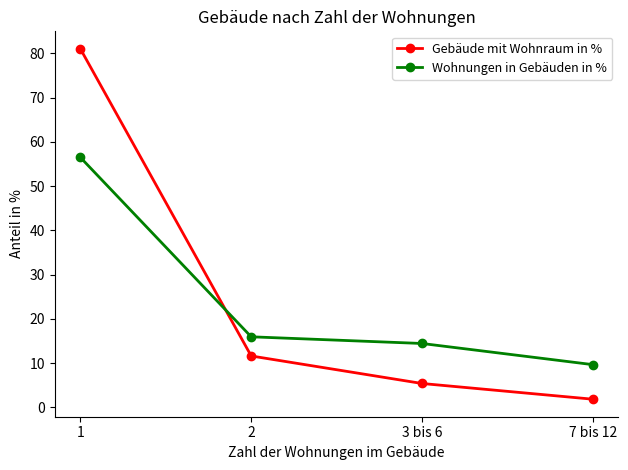

Which series ends up on top after the final intersection of Wohnungen in Gebäuden in % and Gebäude mit Wohnraum in %?

Wohnungen in Gebäuden in %